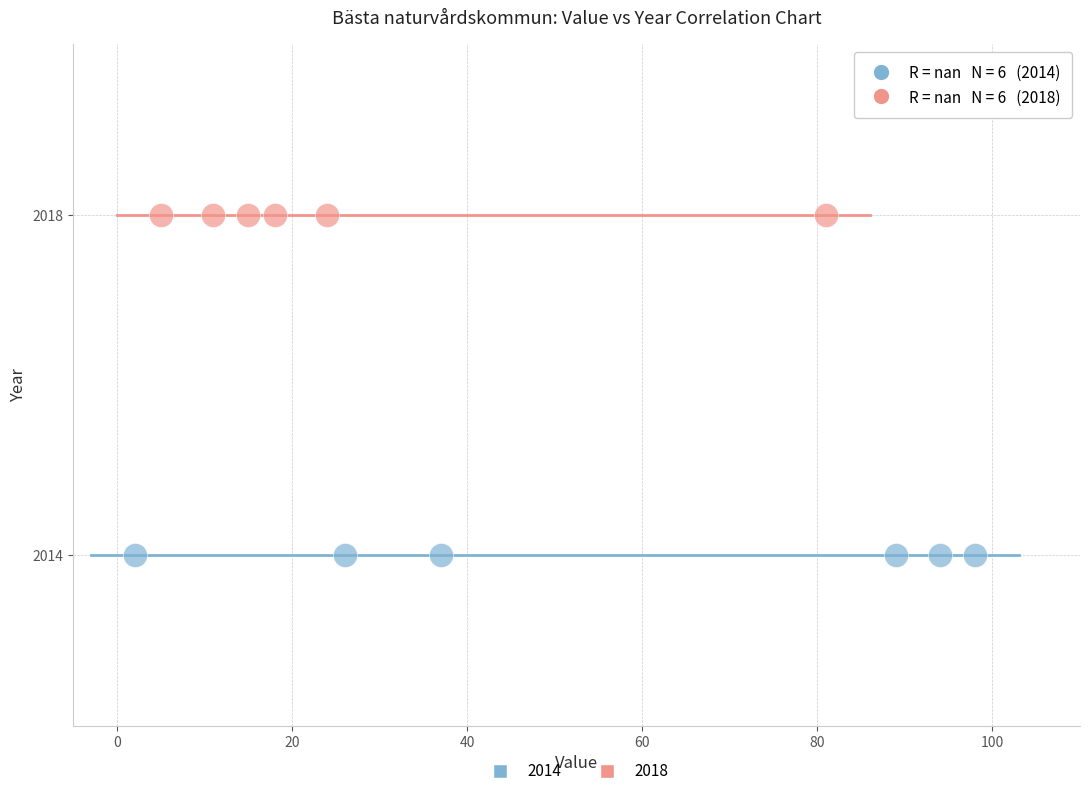

What are all the series names shown in the legend?

2014, 2018